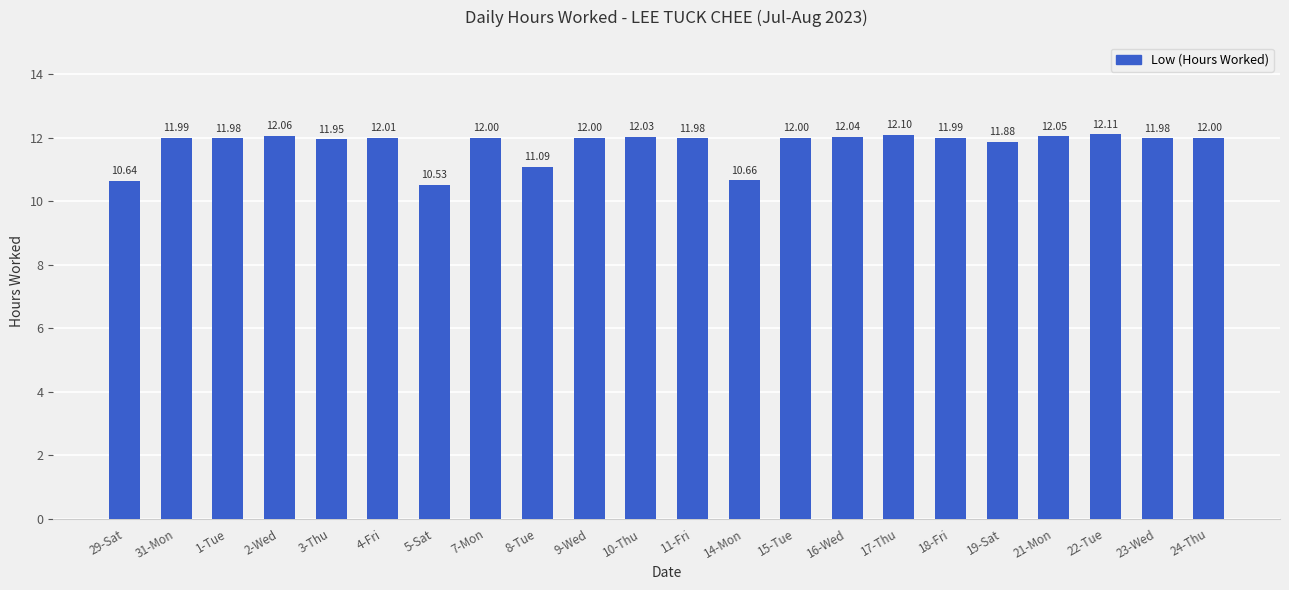

What is the label of the 19th bar from the right?

2-Wed